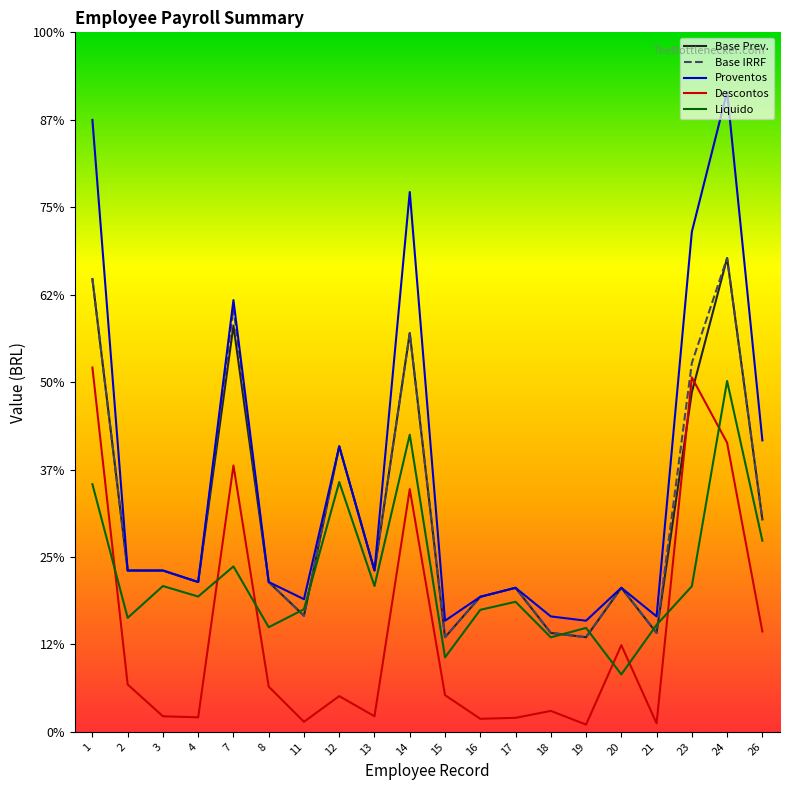

Is the value of Proventos at 3 greater than the value of Base IRRF at 26?

No